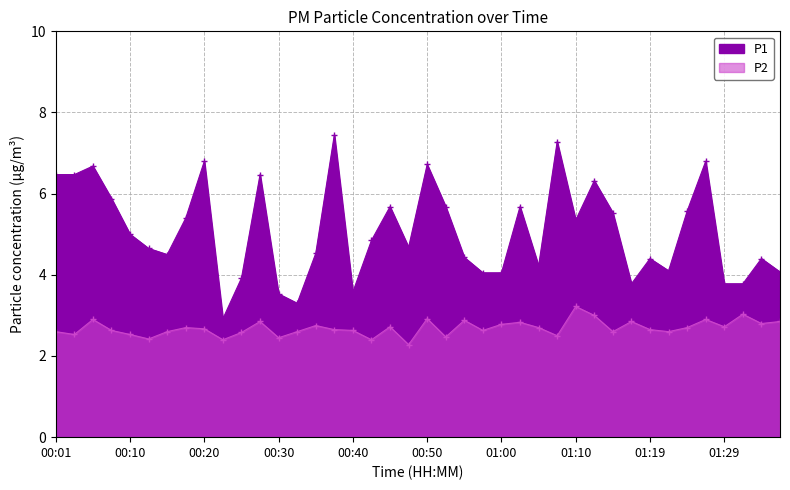

What is the average value of the P2 series?

2.7